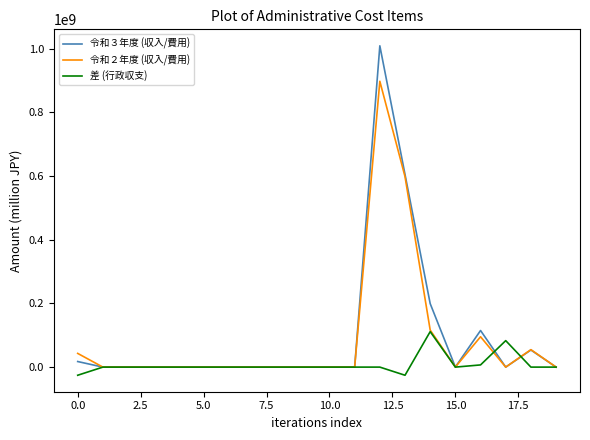

Rank the series by their maximum value, from highest to lowest.

令和３年度 (収入/費用), 令和２年度 (収入/費用), 差 (行政収支)